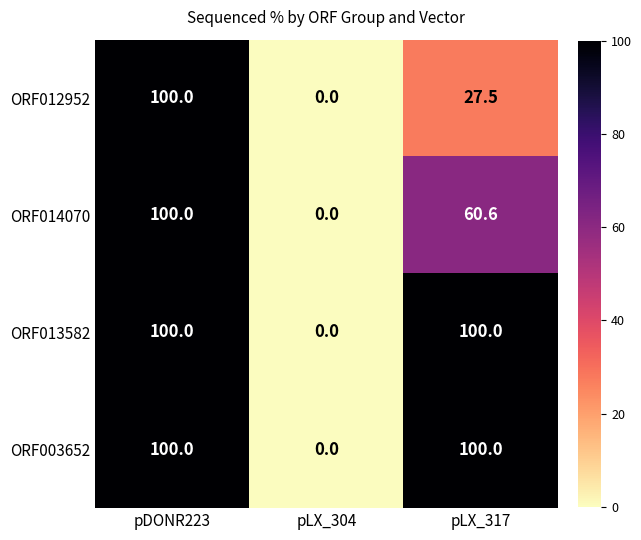

At which category does the chart reach its minimum across all series?

pLX_304